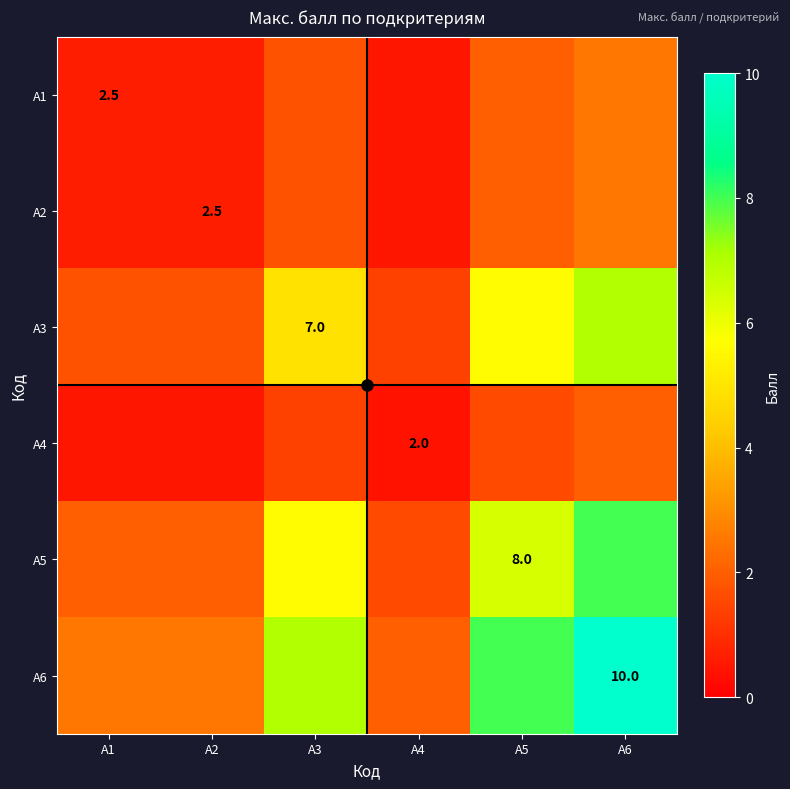

The А6 series shows 4.3 at А2. True or false?

False